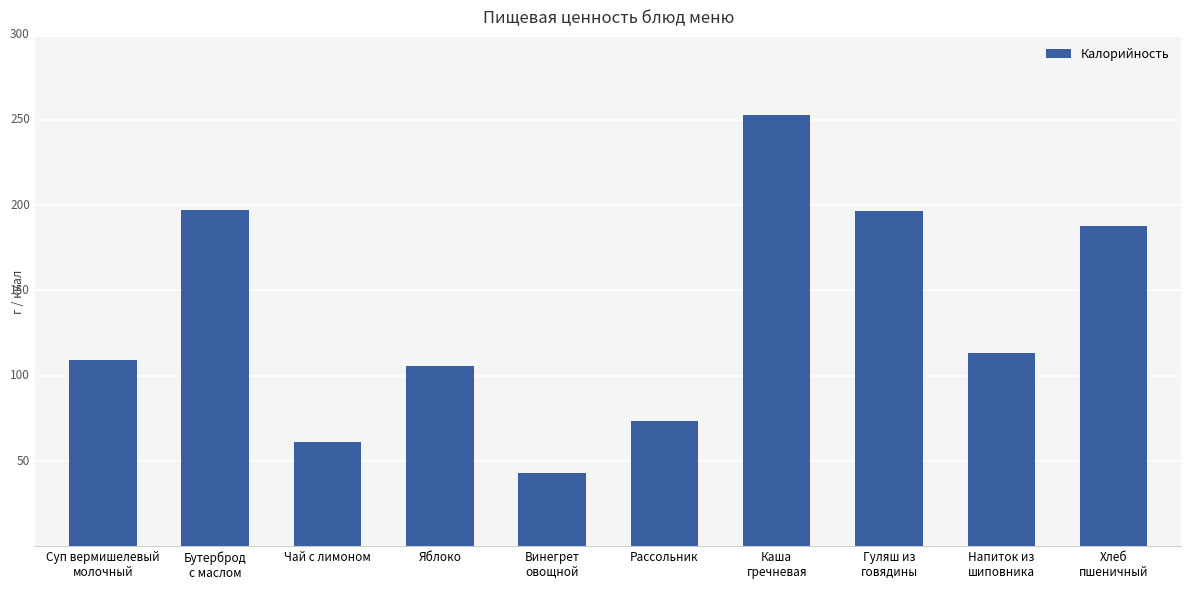

What is the greatest value displayed?

253.1